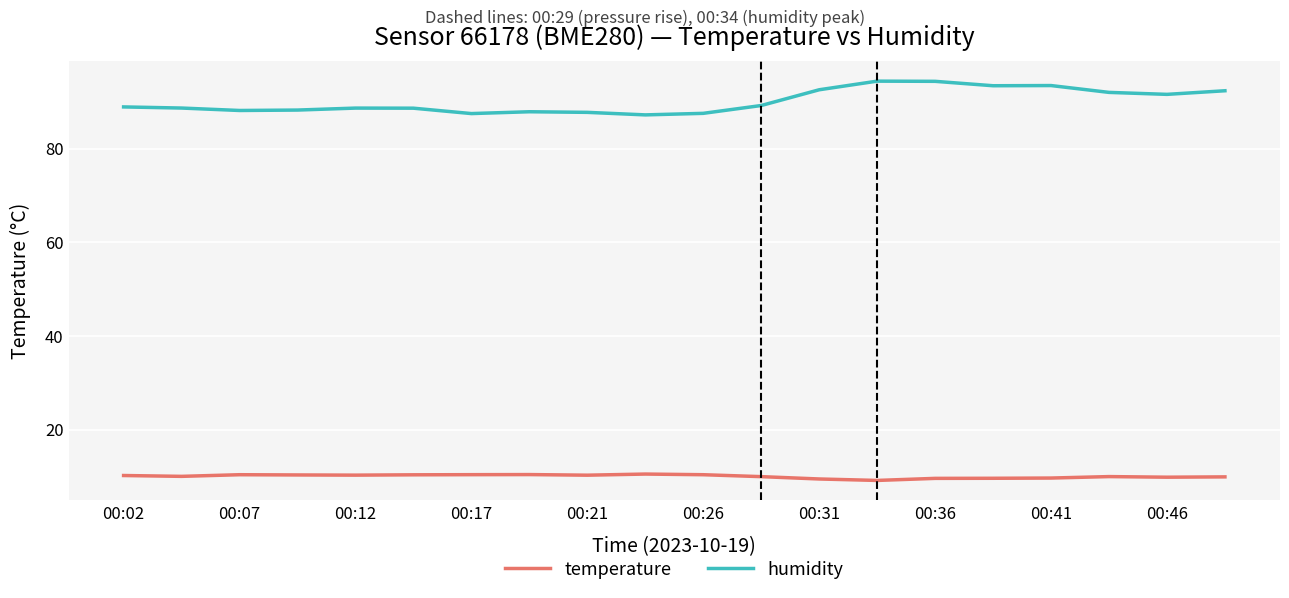

How many lines are shown in the chart?

2